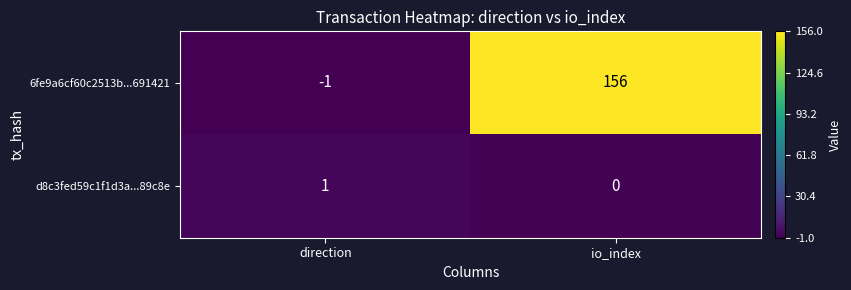

What is the difference between the 6fe9a6cf60c2513b...691421 values at direction and io_index?

157